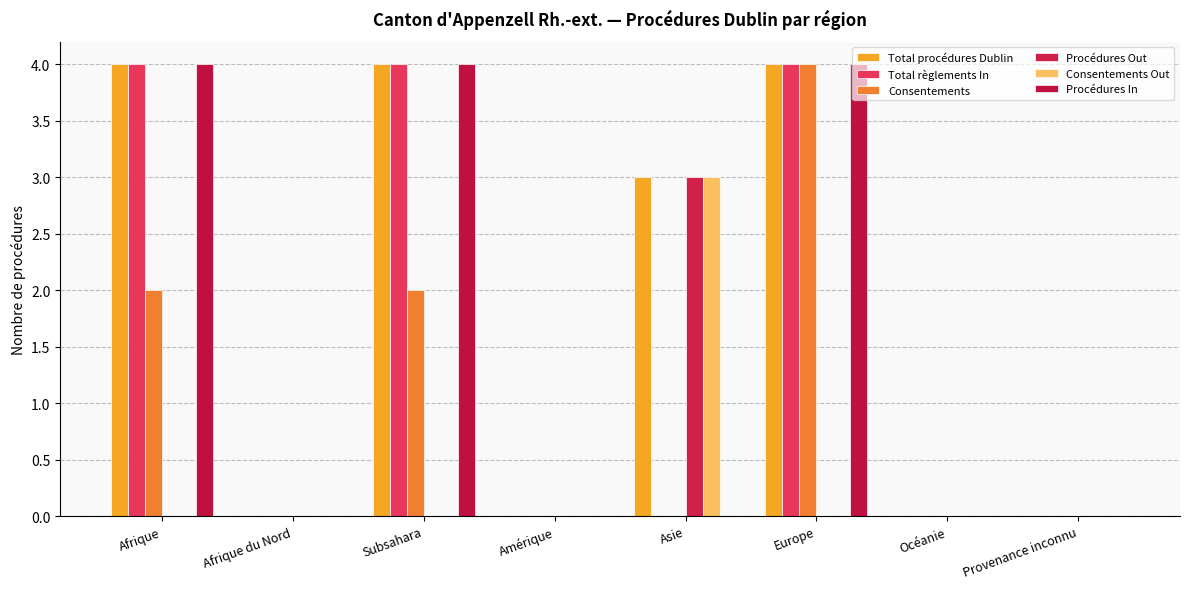

Reading left to right, extract all data points from this chart.

Total procédures Dublin: 4	0	4	0	3	4	0	0
Total règlements In: 4	0	4	0	0	4	0	0
Consentements: 2	0	2	0	0	4	0	0
Procédures Out: 0	0	0	0	3	0	0	0
Consentements Out: 0	0	0	0	3	0	0	0
Procédures In: 4	0	4	0	0	4	0	0